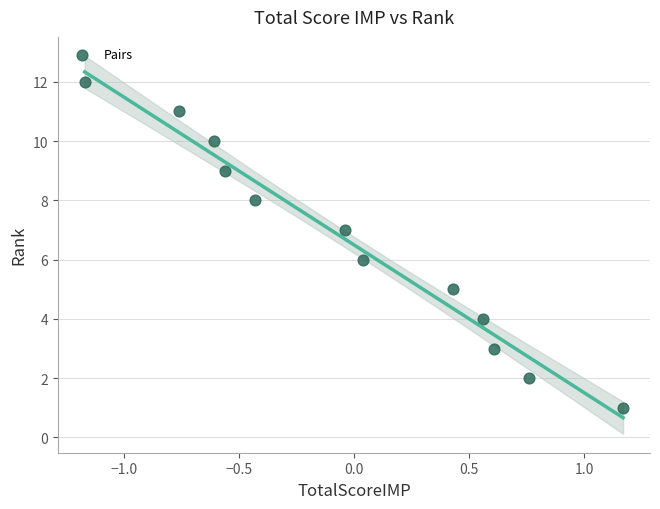

What is the range of Y values (max minus min)?

11